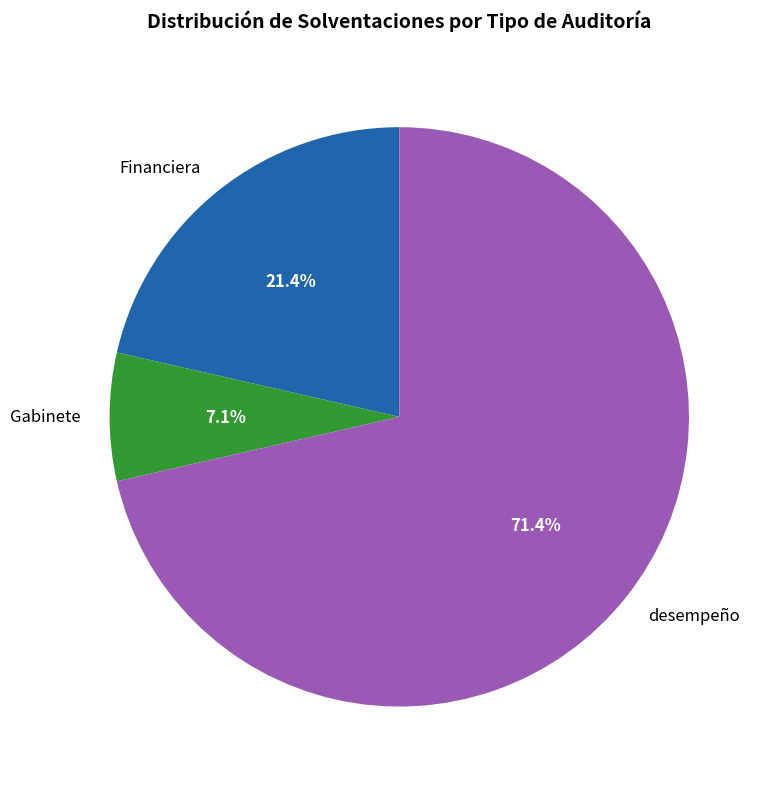

To the nearest percent, what is the average slice percentage?

33%